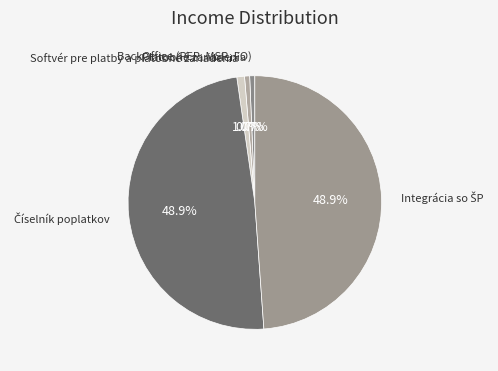

Count the number of slices in the pie.

5